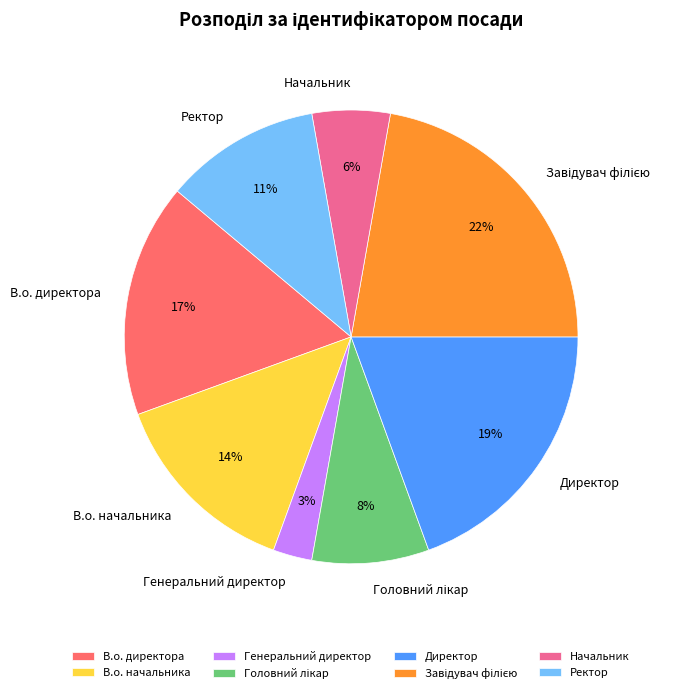

To the nearest percent, what portion does Директор represent?

19%